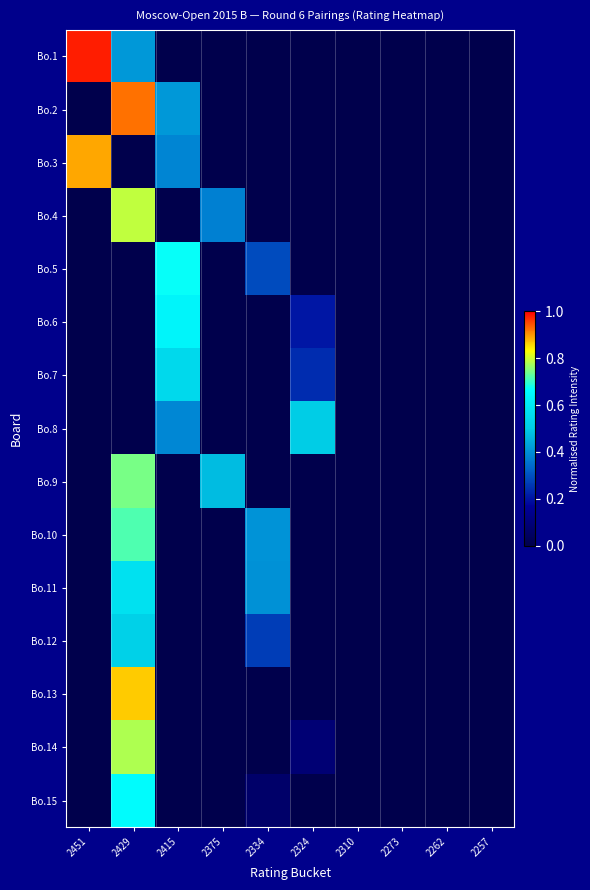

Reading left to right, transcribe all the data shown in this chart.

Bo.1: 2451=1.0	2429=0.4	2415=0.0	2375=0.0	2334=0.0	2324=0.0	2310=0.0	2273=0.0	2262=0.0	2257=0.0
Bo.2: 2451=0.0	2429=0.9	2415=0.4	2375=0.0	2334=0.0	2324=0.0	2310=0.0	2273=0.0	2262=0.0	2257=0.0
Bo.3: 2451=0.9	2429=0.0	2415=0.4	2375=0.0	2334=0.0	2324=0.0	2310=0.0	2273=0.0	2262=0.0	2257=0.0
Bo.4: 2451=0.0	2429=0.8	2415=0.0	2375=0.4	2334=0.0	2324=0.0	2310=0.0	2273=0.0	2262=0.0	2257=0.0
Bo.5: 2451=0.0	2429=0.0	2415=0.7	2375=0.0	2334=0.3	2324=0.0	2310=0.0	2273=0.0	2262=0.0	2257=0.0
Bo.6: 2451=0.0	2429=0.0	2415=0.6	2375=0.0	2334=0.0	2324=0.2	2310=0.0	2273=0.0	2262=0.0	2257=0.0
Bo.7: 2451=0.0	2429=0.0	2415=0.5	2375=0.0	2334=0.0	2324=0.2	2310=0.0	2273=0.0	2262=0.0	2257=0.0
Bo.8: 2451=0.0	2429=0.0	2415=0.4	2375=0.0	2334=0.0	2324=0.5	2310=0.0	2273=0.0	2262=0.0	2257=0.0
Bo.9: 2451=0.0	2429=0.7	2415=0.0	2375=0.5	2334=0.0	2324=0.0	2310=0.0	2273=0.0	2262=0.0	2257=0.0
Bo.10: 2451=0.0	2429=0.7	2415=0.0	2375=0.0	2334=0.4	2324=0.0	2310=0.0	2273=0.0	2262=0.0	2257=0.0
Bo.11: 2451=0.0	2429=0.6	2415=0.0	2375=0.0	2334=0.4	2324=0.0	2310=0.0	2273=0.0	2262=0.0	2257=0.0
Bo.12: 2451=0.0	2429=0.5	2415=0.0	2375=0.0	2334=0.3	2324=0.0	2310=0.0	2273=0.0	2262=0.0	2257=0.0
Bo.13: 2451=0.0	2429=0.9	2415=0.0	2375=0.0	2334=0.0	2324=0.0	2310=0.0	2273=0.0	2262=0.0	2257=0.0
Bo.14: 2451=0.0	2429=0.8	2415=0.0	2375=0.0	2334=0.0	2324=0.1	2310=0.0	2273=0.0	2262=0.0	2257=0.0
Bo.15: 2451=0.0	2429=0.7	2415=0.0	2375=0.0	2334=0.1	2324=0.0	2310=0.0	2273=0.0	2262=0.0	2257=0.0